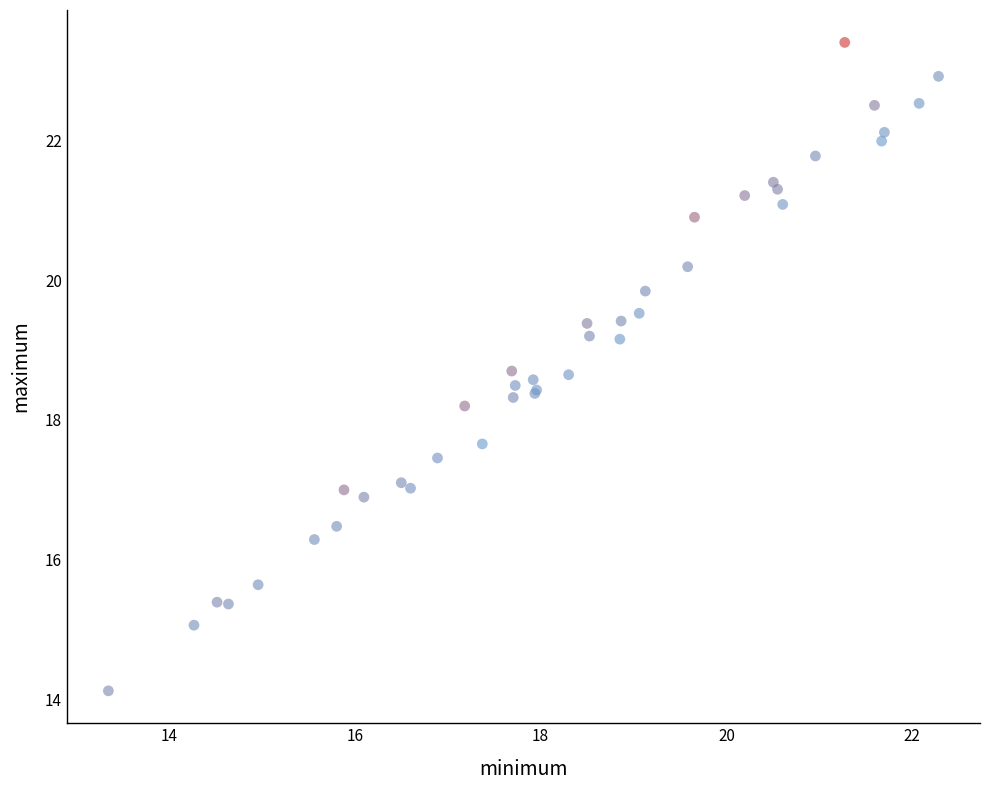

What Y value in the scatter plot is closest to 18?

18.2